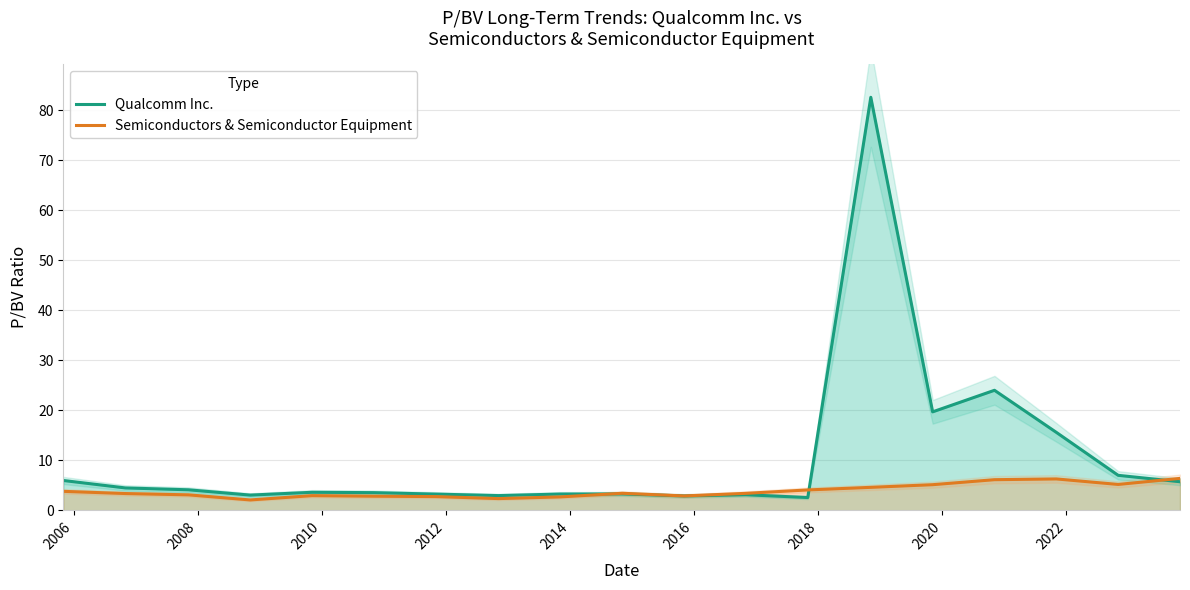

What is the maximum value for Semiconductors & Semiconductor Equipment?

6.4